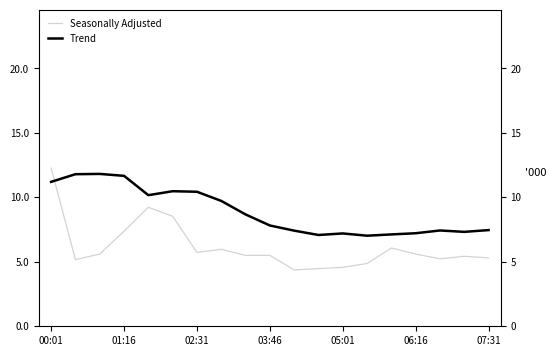

Which label corresponds to the largest value in the chart?

00:01